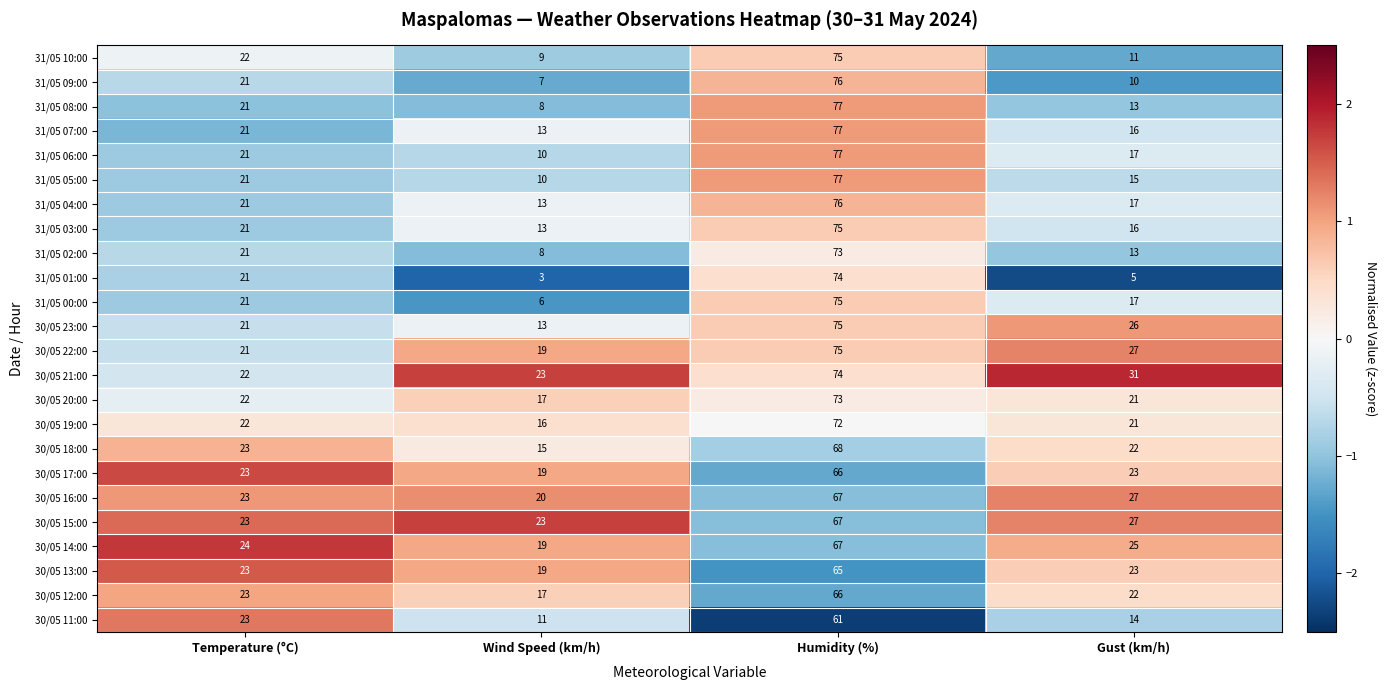

What is the average value of the 30/05 20:00 series?

33